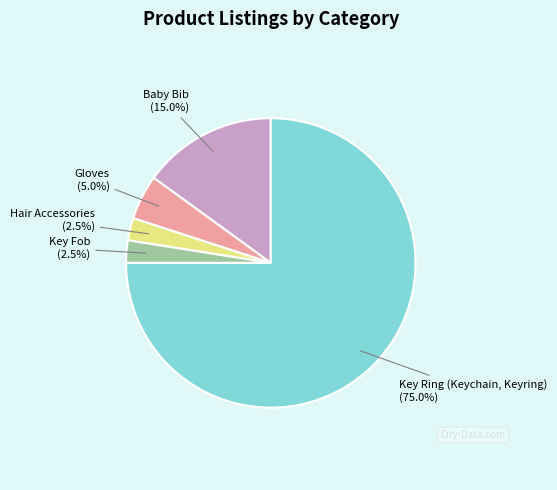

To the nearest percent, what portion does Gloves represent?

5%